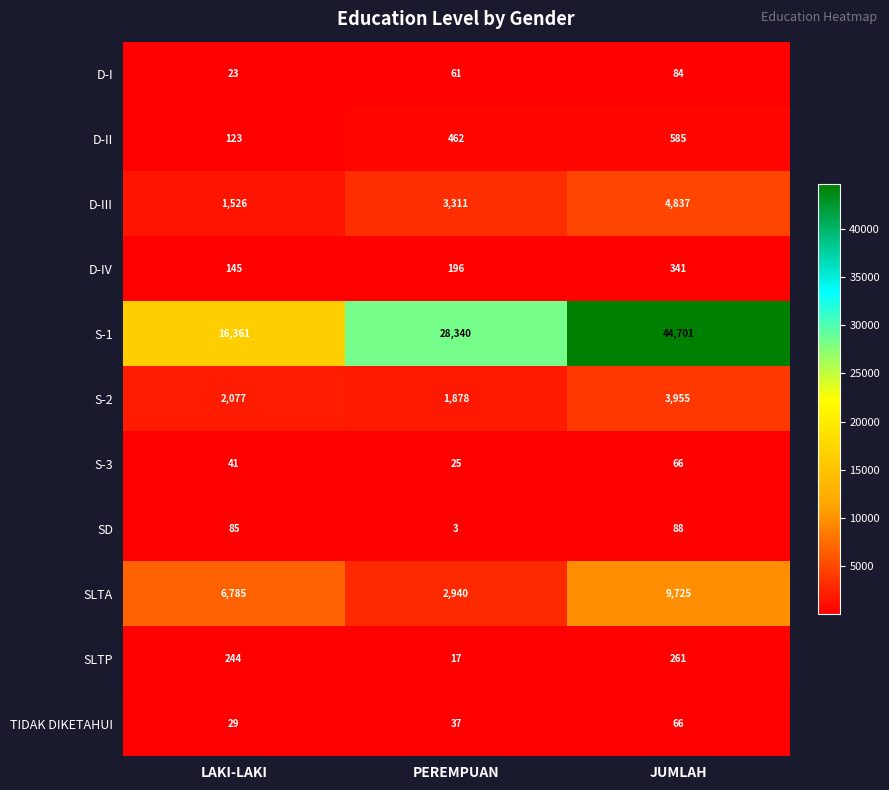

Which label corresponds to the largest value in the chart?

JUMLAH